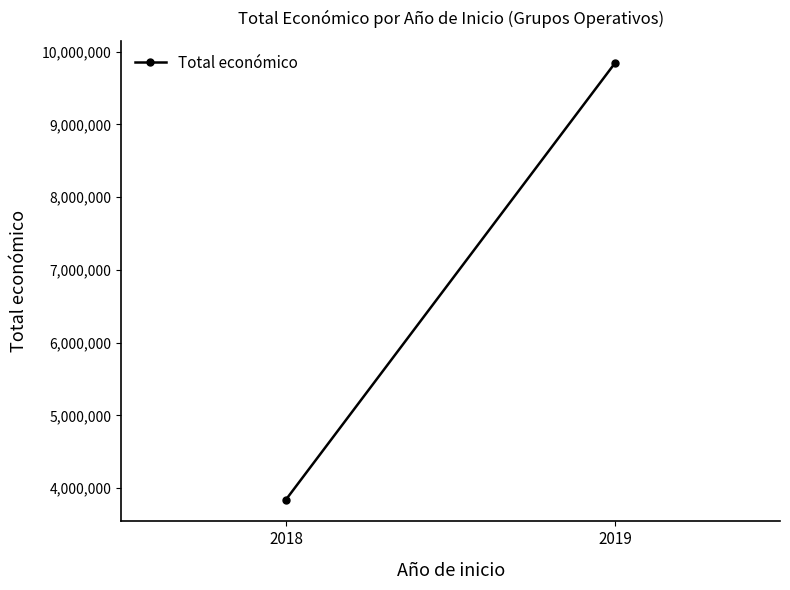

Reading left to right, list all the values displayed in this chart.

3842891	9847932